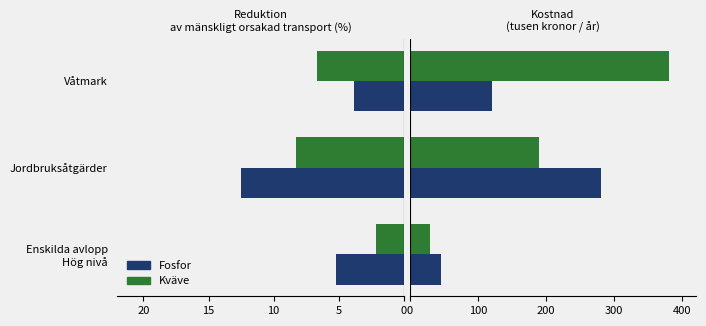

Which has a higher value, Enskilda avlopp Hög nivå or Våtmark?

Våtmark